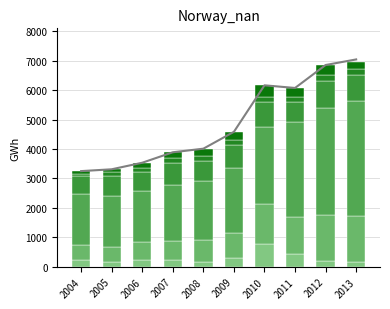

What is the value of the Elektrisitet bar at the 6th from the left?

798.9